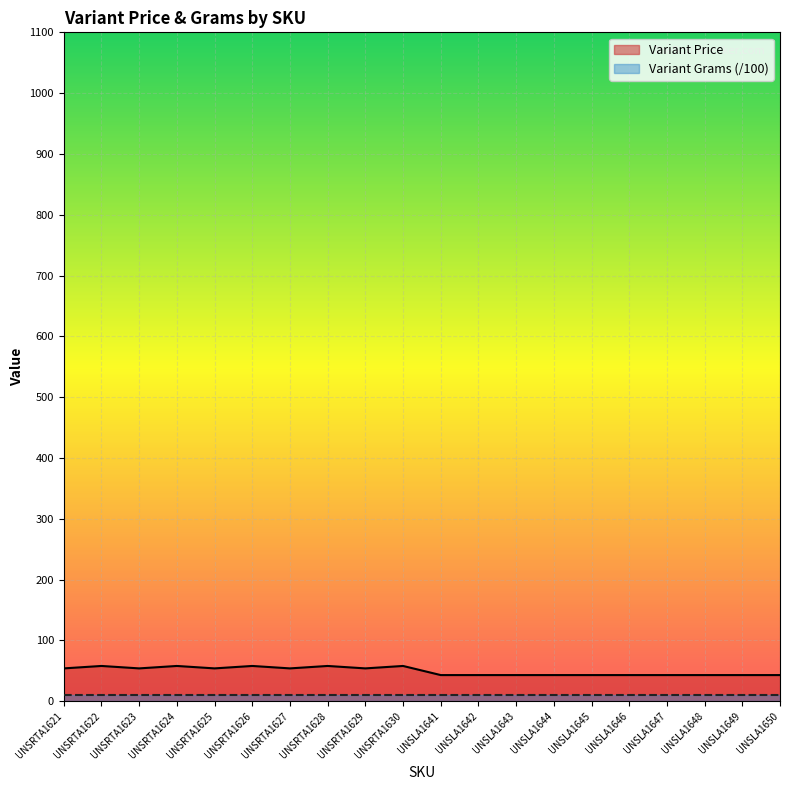

What is the label of the 2nd point from the right?

UNSLA1649